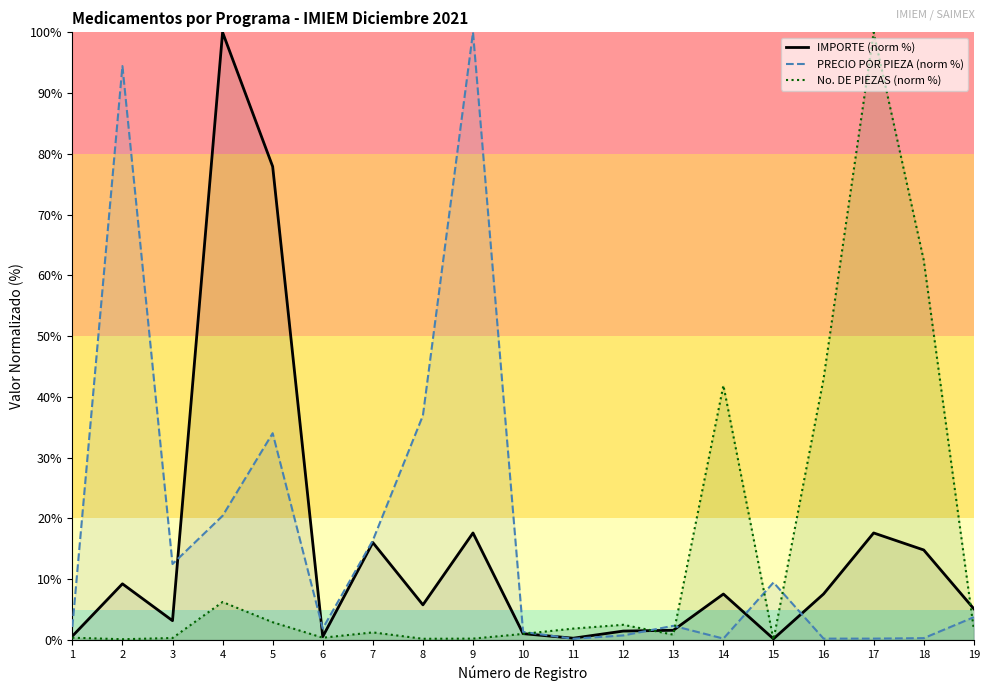

Which label corresponds to the smallest value in the chart?

15